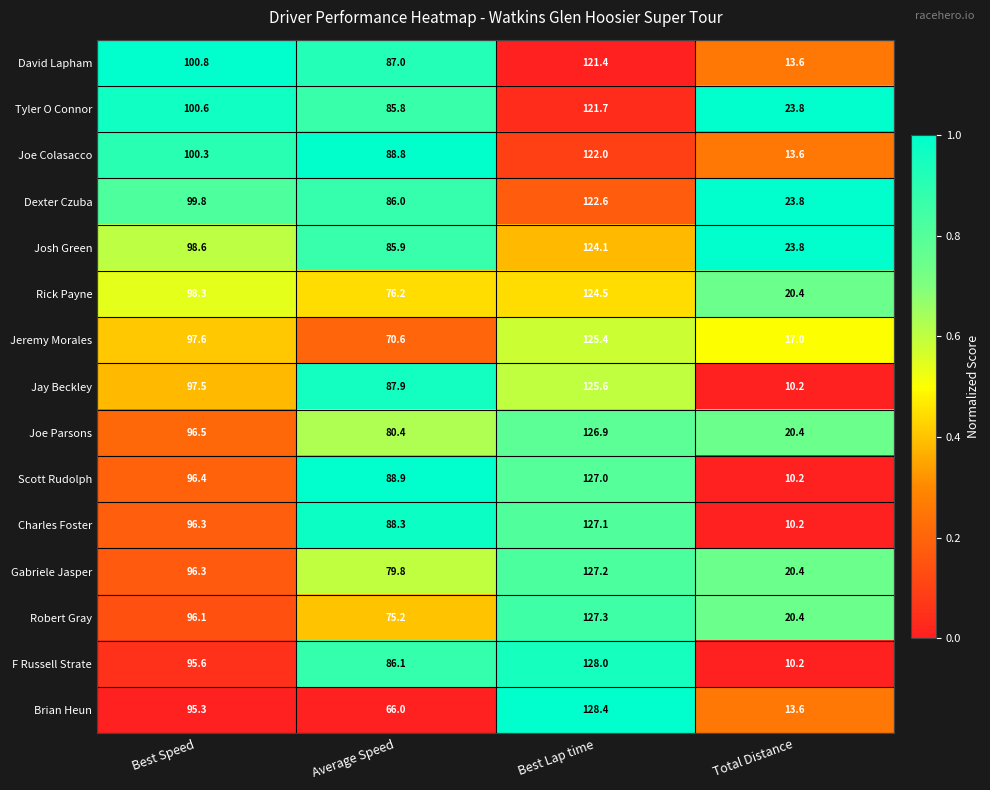

What is the difference between the Rick Payne values at Best Lap time and Average Speed?

48.3